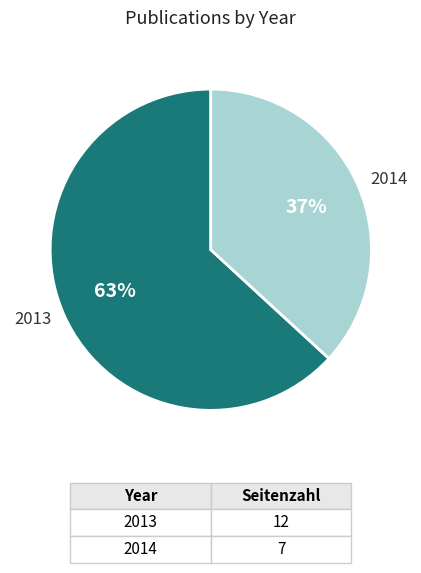

To the nearest percent, what is the average slice percentage?

50%